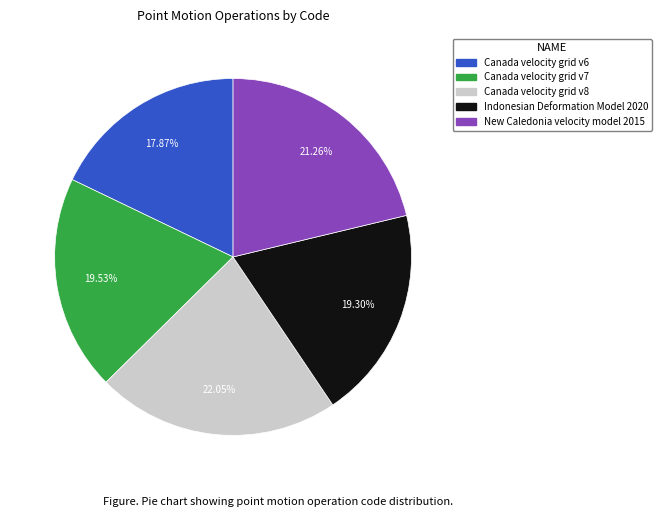

To the nearest percent, what is the difference between the largest and smallest slice percentages?

4%